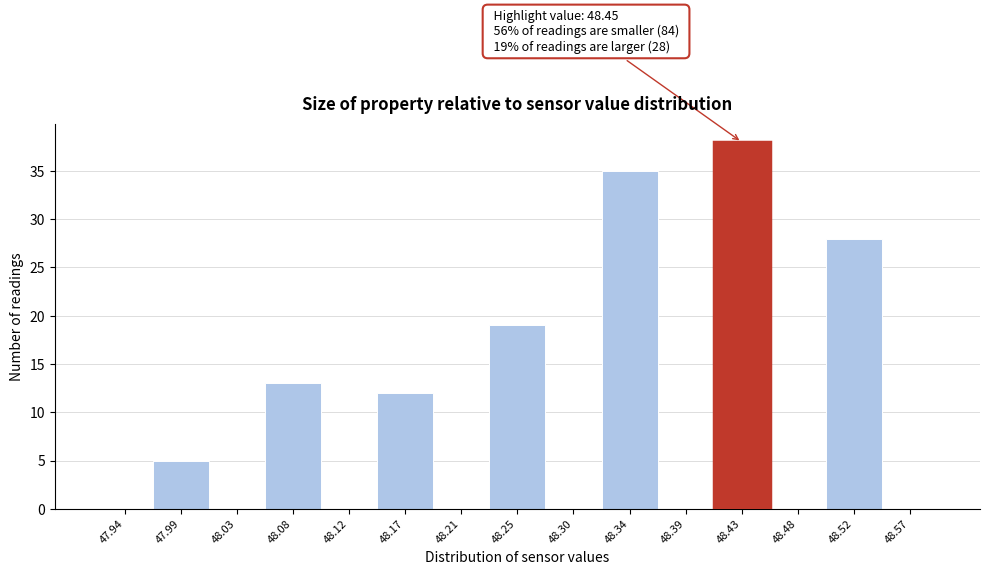

Over which range of the x-axis is the bar tallest?

48.410 to 48.455